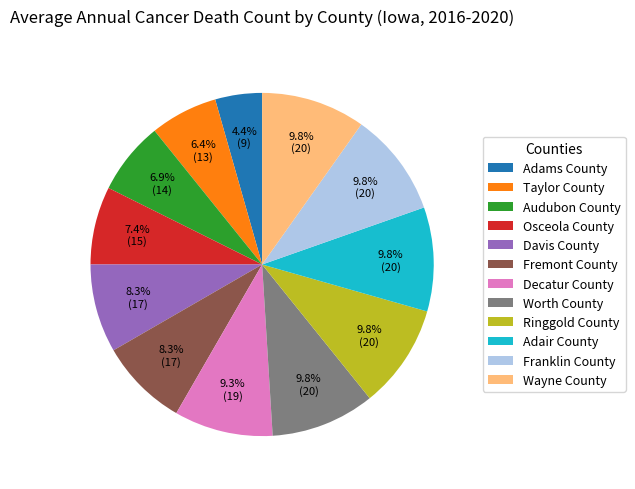

Which has a higher value, Audubon County or Davis County?

Davis County